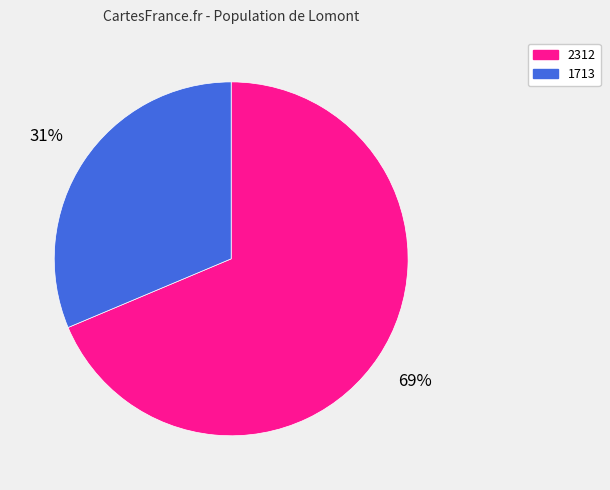

Approximately how many times larger is the value at 2312 compared to 1713?

2.2